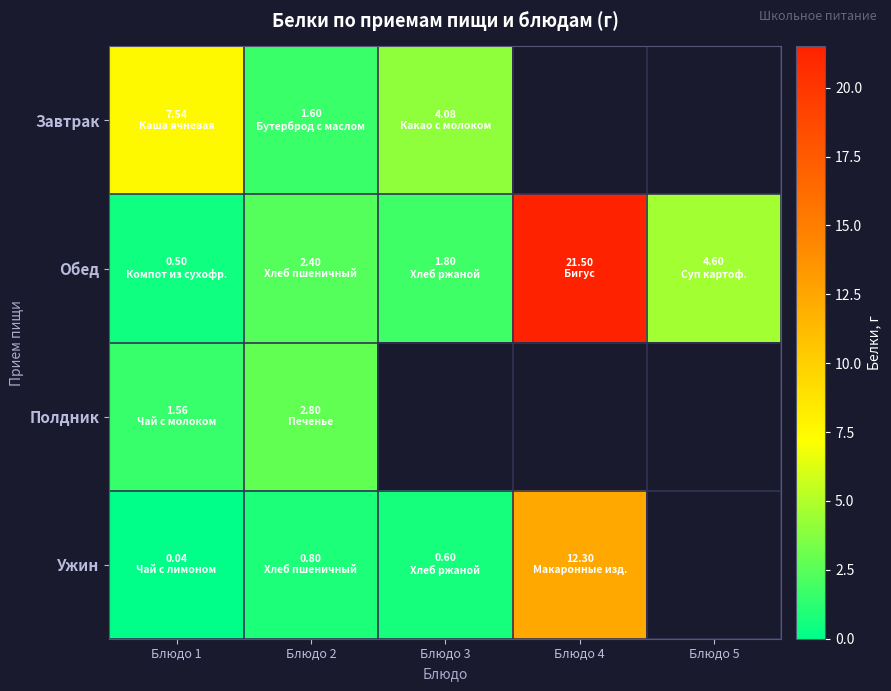

At which category is the sum across all series the highest?

Блюдо 4